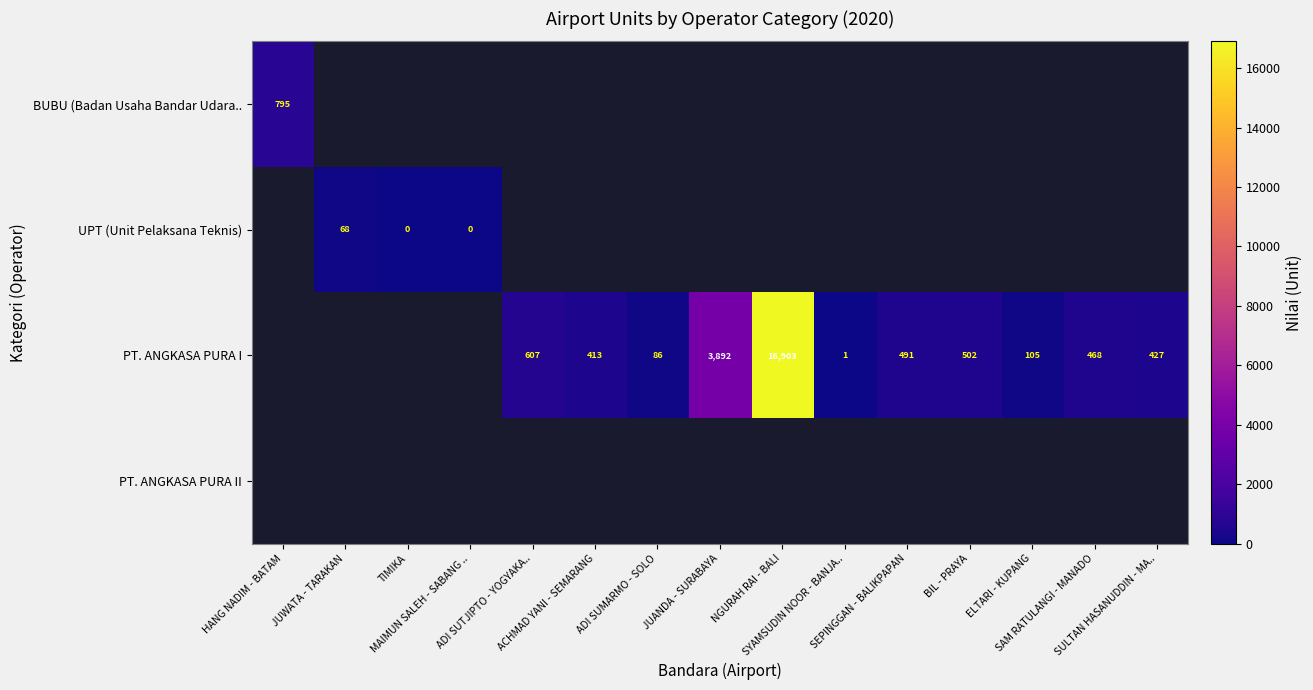

At how many categories does at least one series exceed 236?

9